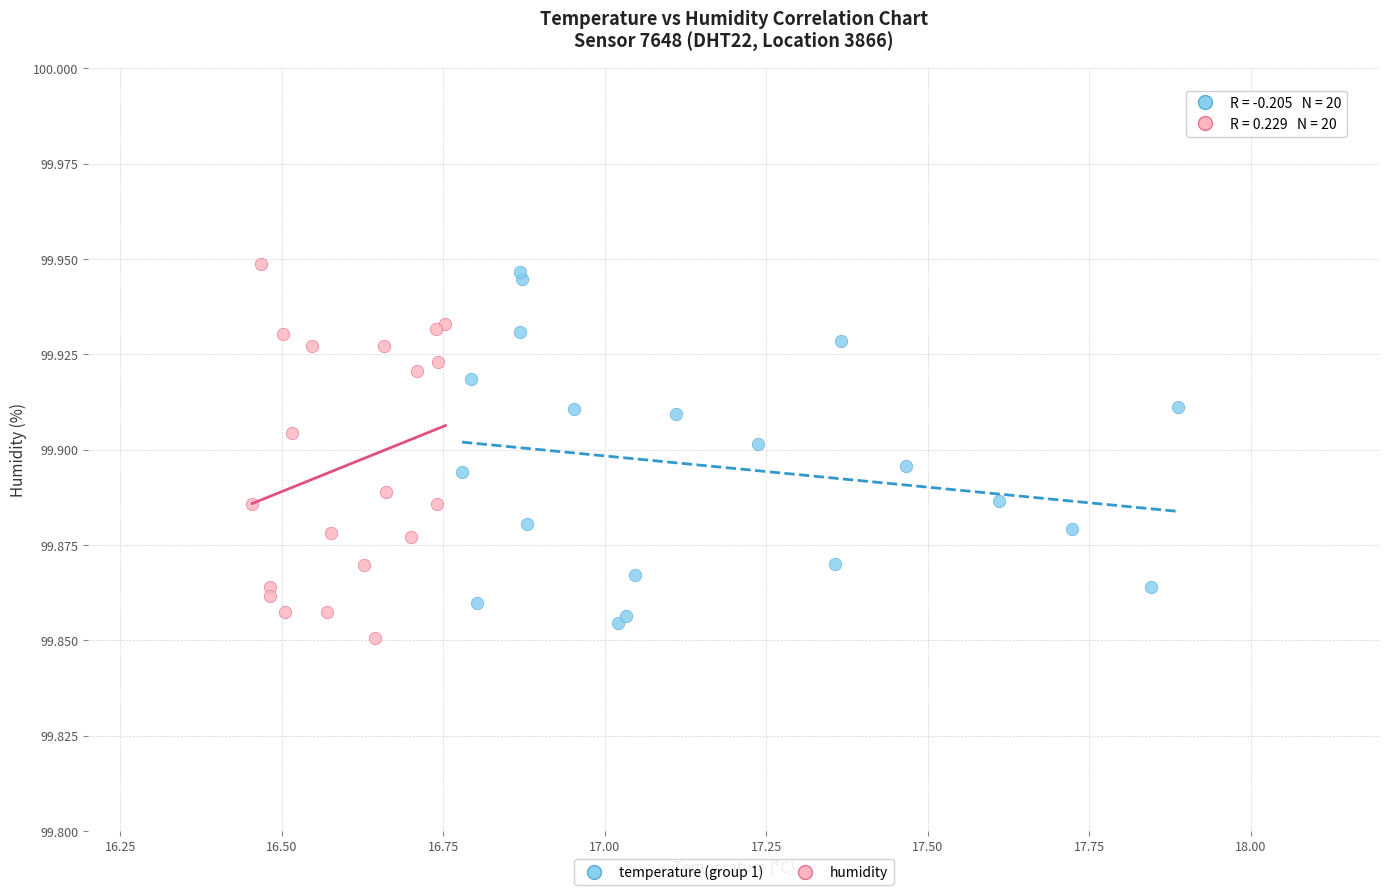

What are all the series names shown in the legend?

temperature (group 1), humidity